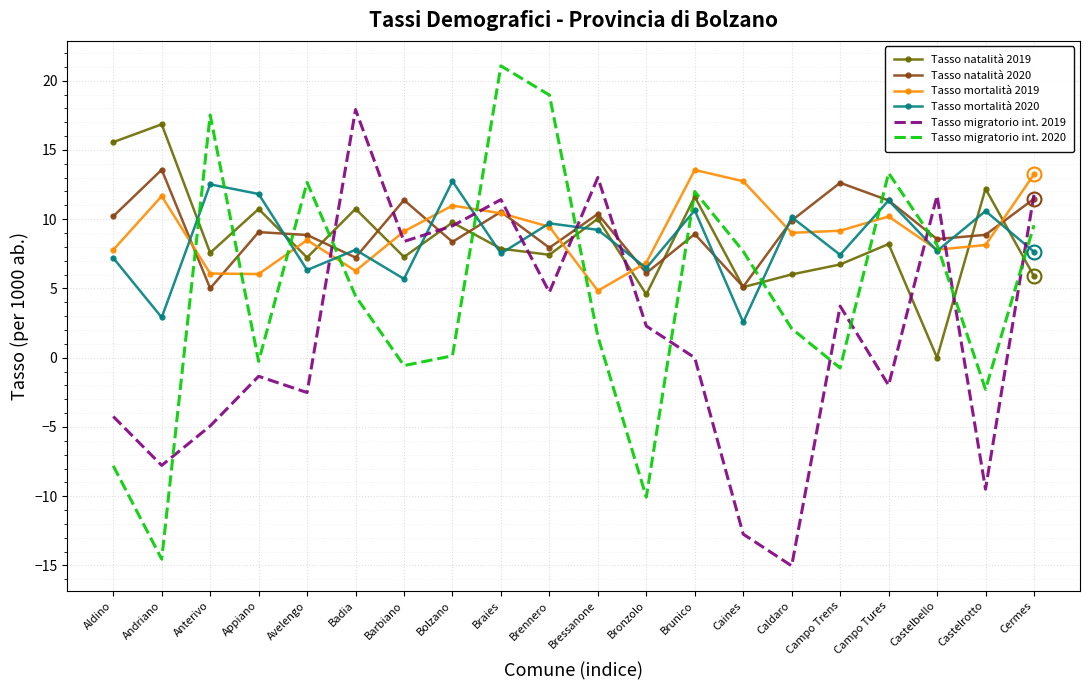

True or false: Tasso mortalità 2020 has a value of 12.7 at Bolzano.

True